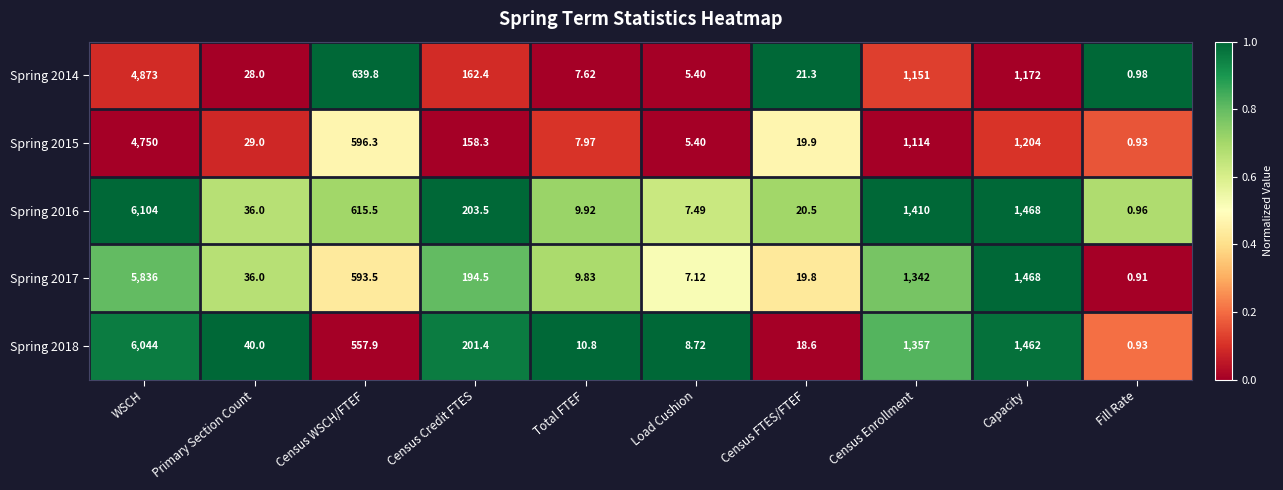

At which category is the sum across all series the highest?

WSCH